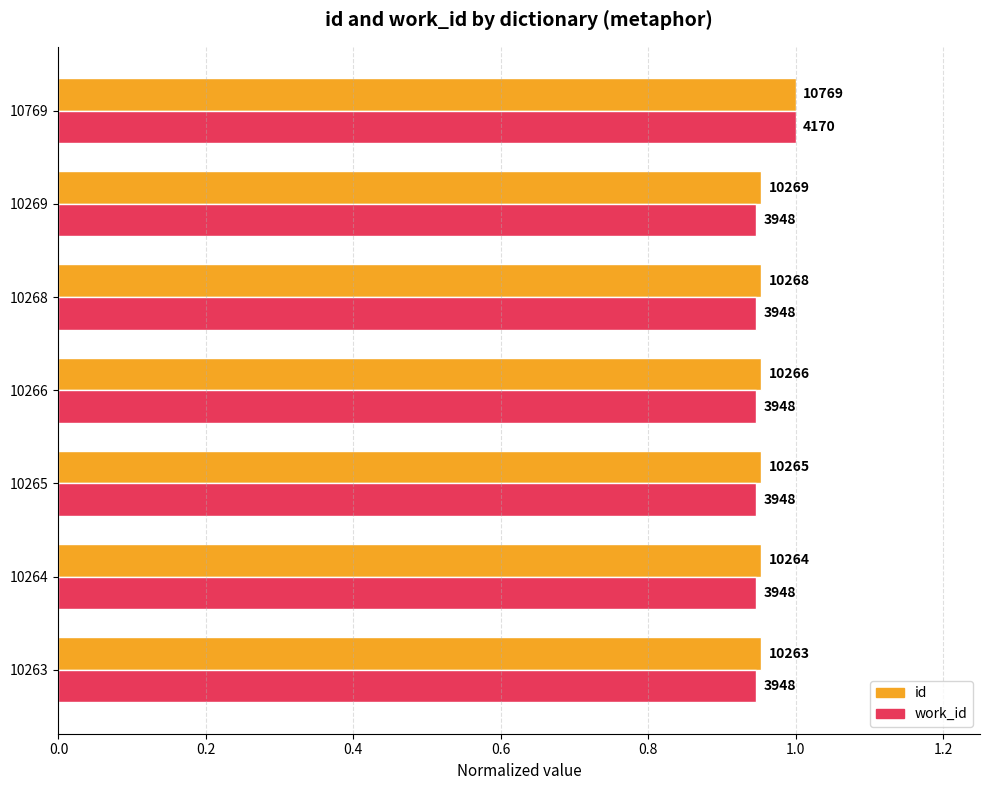

Count the work_id values in the range 0 to 1.

7